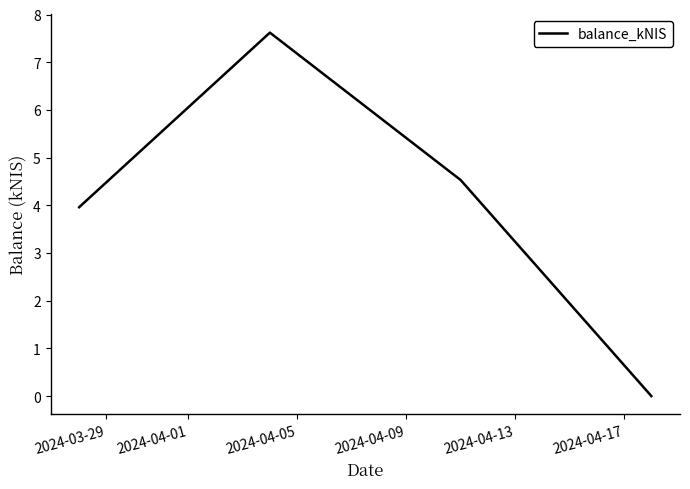

What is the sum of all values?

16.1